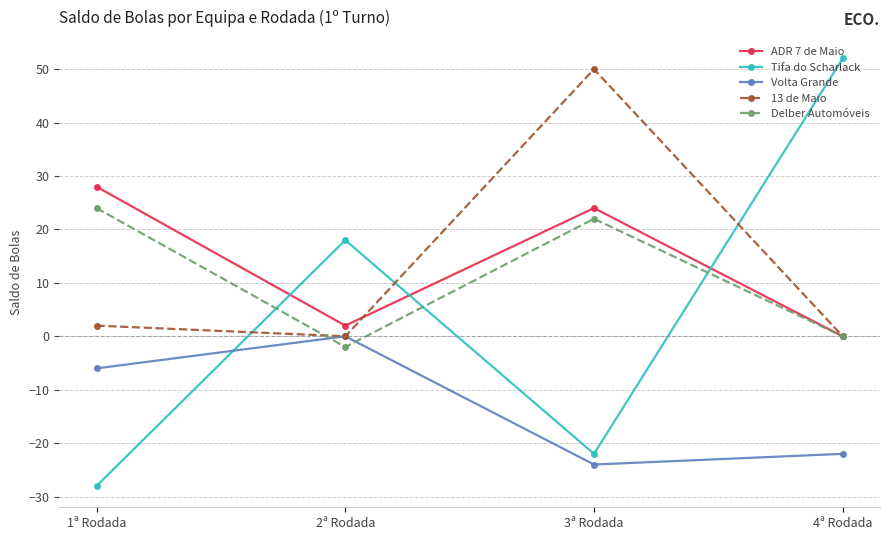

At which label is 13 de Maio closest to 25?

1ª Rodada